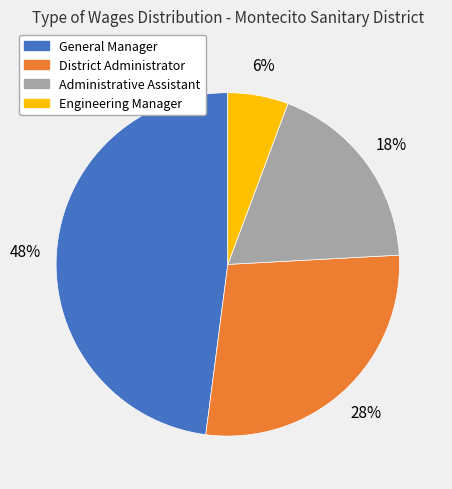

What percentage is the General Manager slice, to the nearest percent?

48%